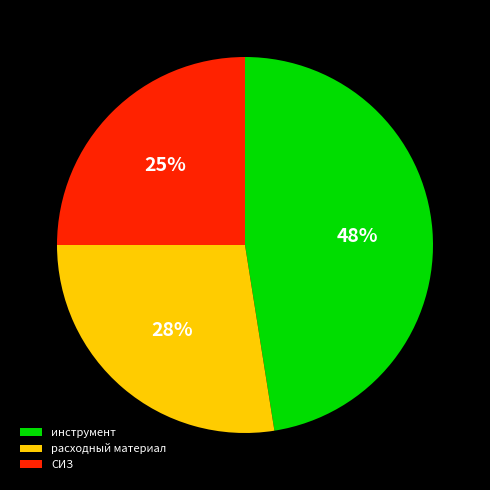

Rank the categories by value from highest to lowest.

инструмент, расходный материал, СИЗ